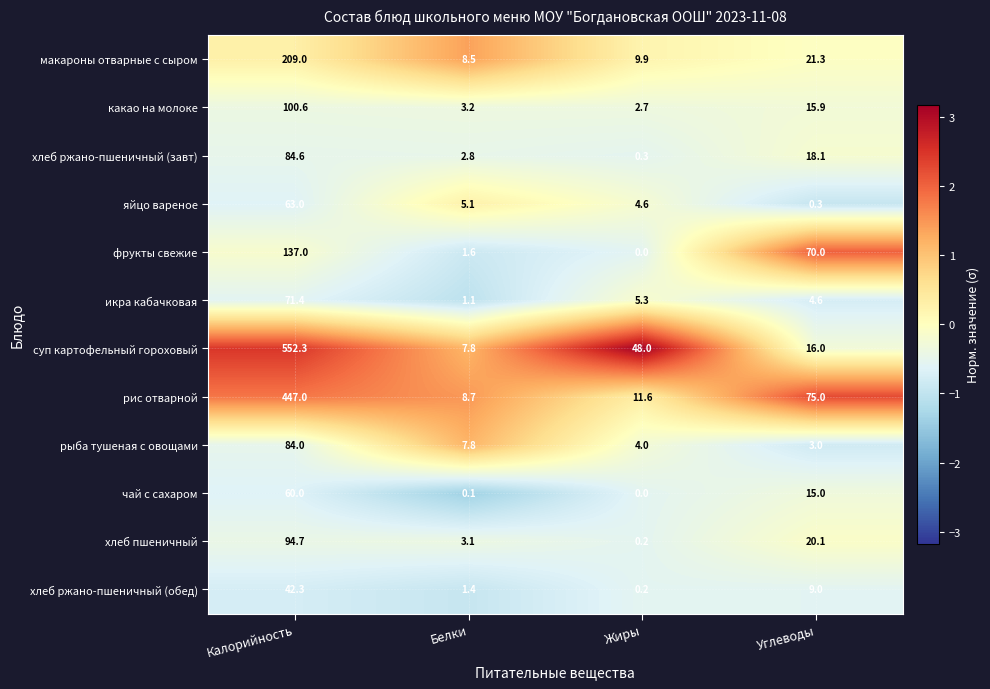

The рис отварной series shows 75.0 at Углеводы. True or false?

True